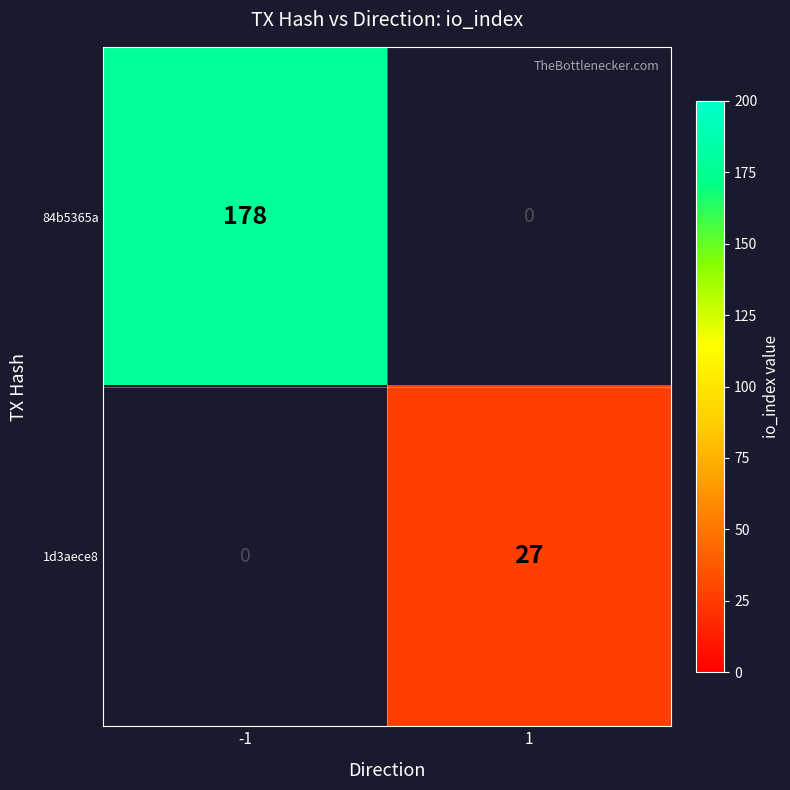

True or false: 1d3aece8 has a value of 27 at 1.

True